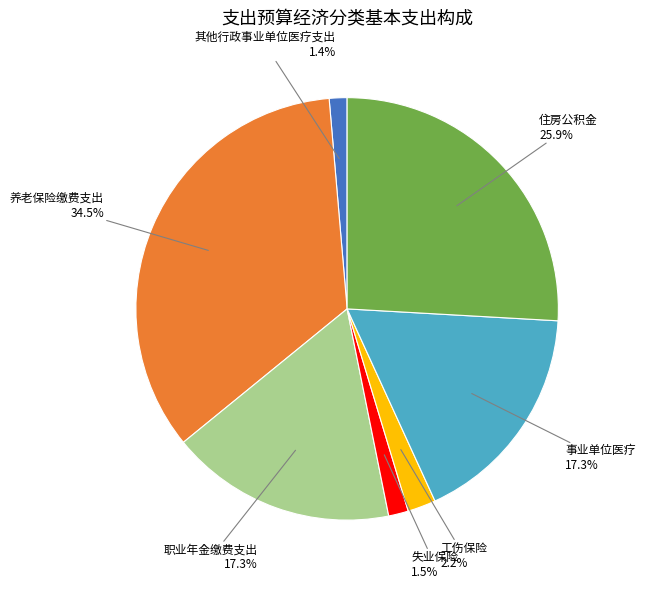

Between 养老保险缴费支出 and 其他行政事业单位医疗支出, which is larger?

养老保险缴费支出